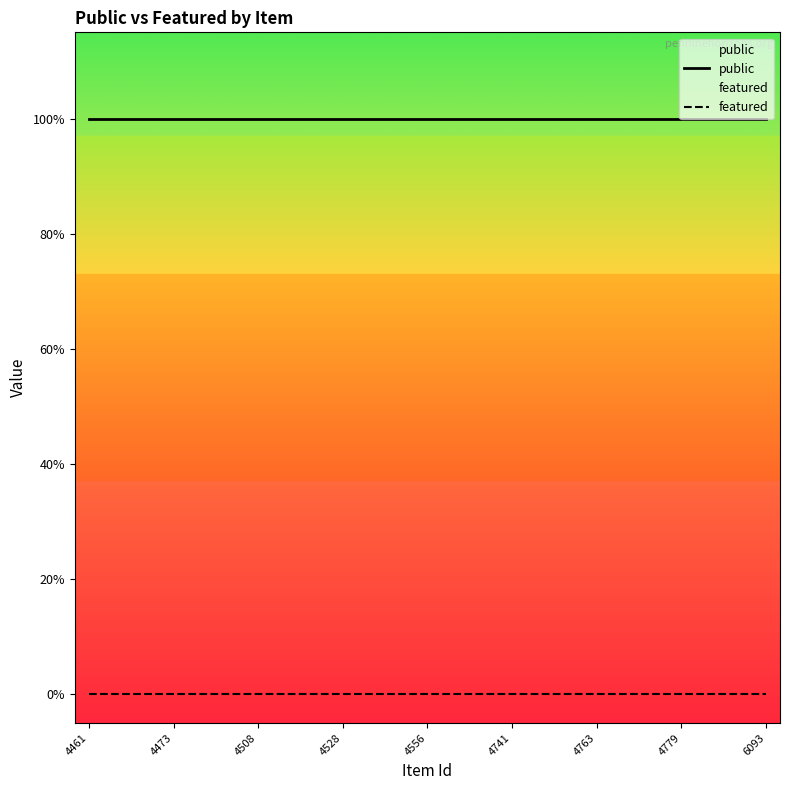

Does the chart display data point markers on the line(s)?

No